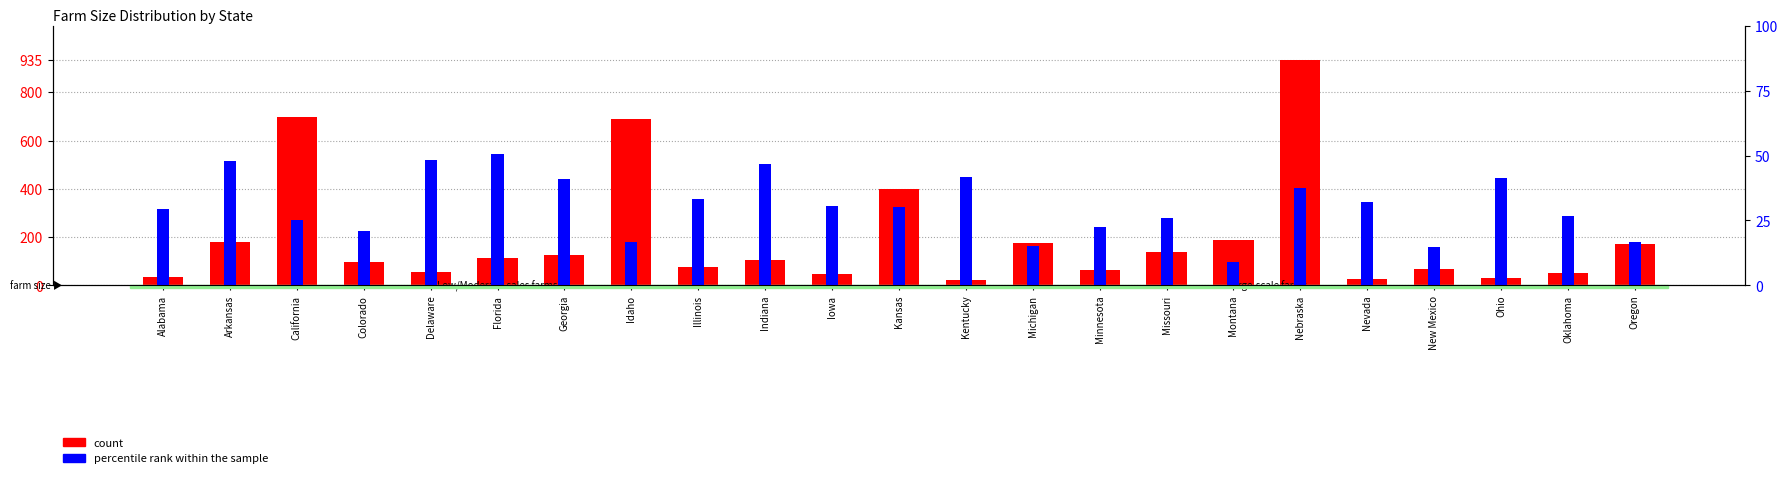

What is the highest value of the percentile rank within the sample series?

50.4